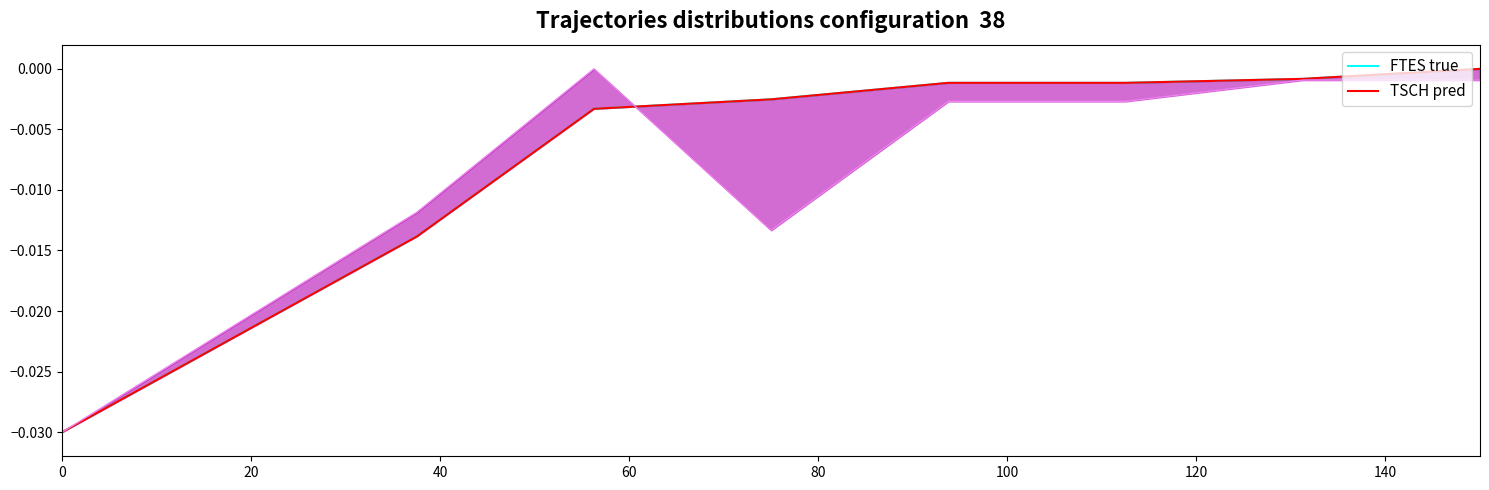

True or false: TSCH pred has more than 0 interior local peaks.

False